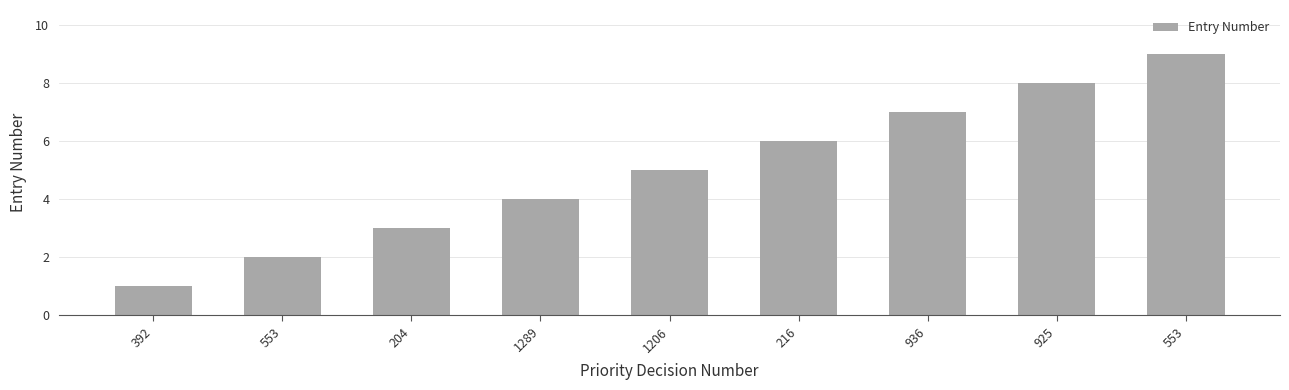

At which label does the data first exceed 5?

216